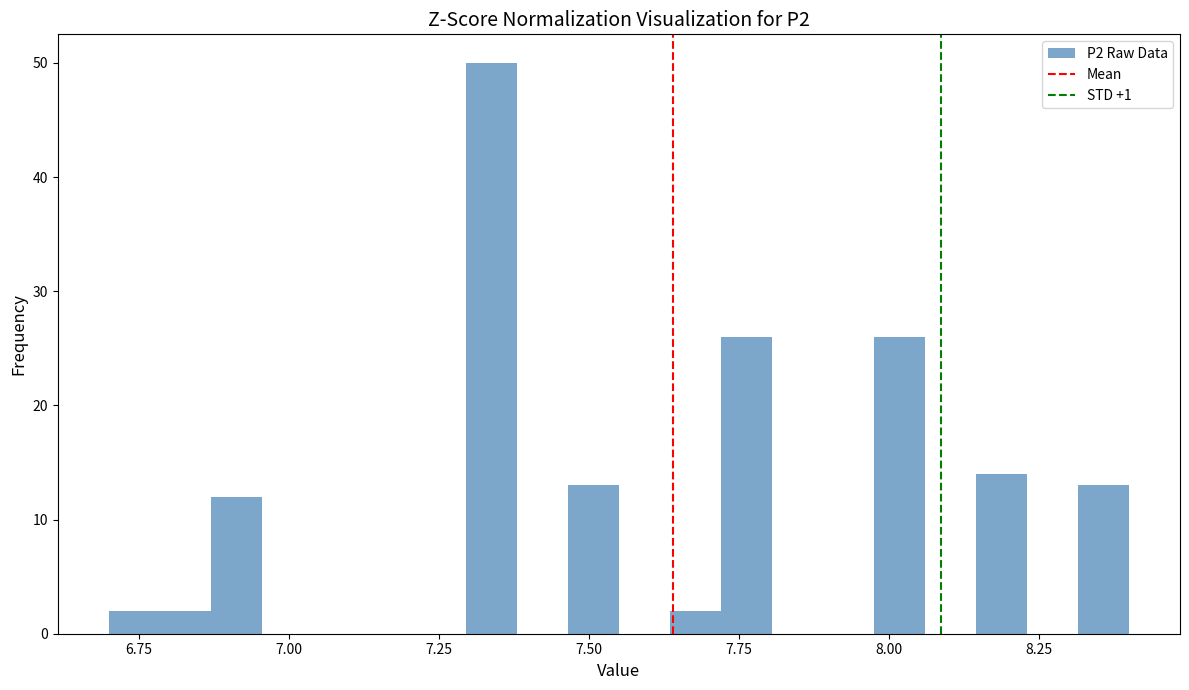

Around what value on the x-axis is the tallest bar? Give the approximate position of its centre, as read against the axis.

7.35